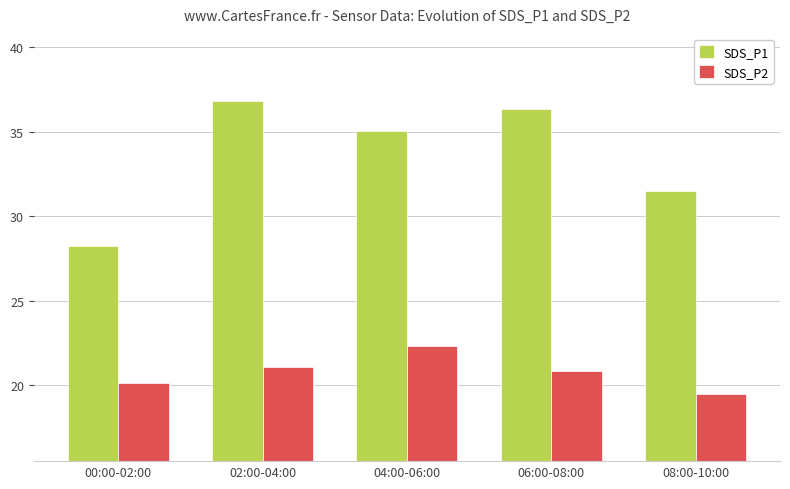

How many categories are shown in the chart?

5